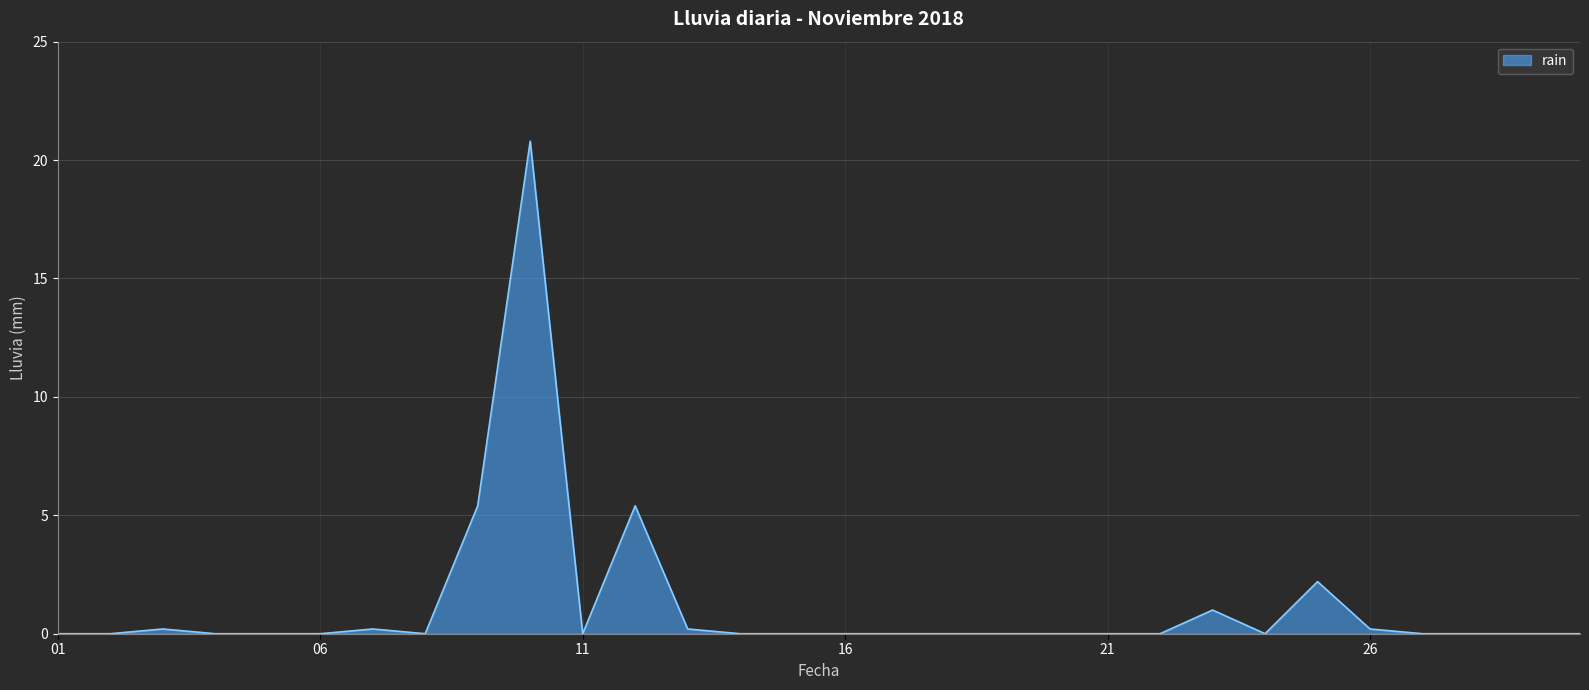

What is the greatest value displayed?

20.8